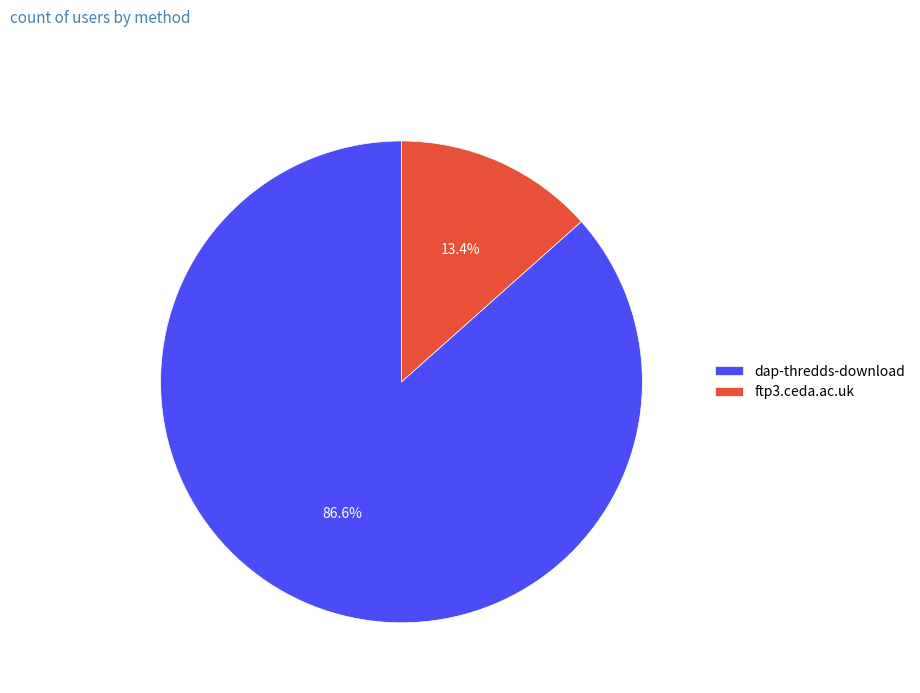

What is the total percentage of dap-thredds-download and ftp3.ceda.ac.uk?

100.0%